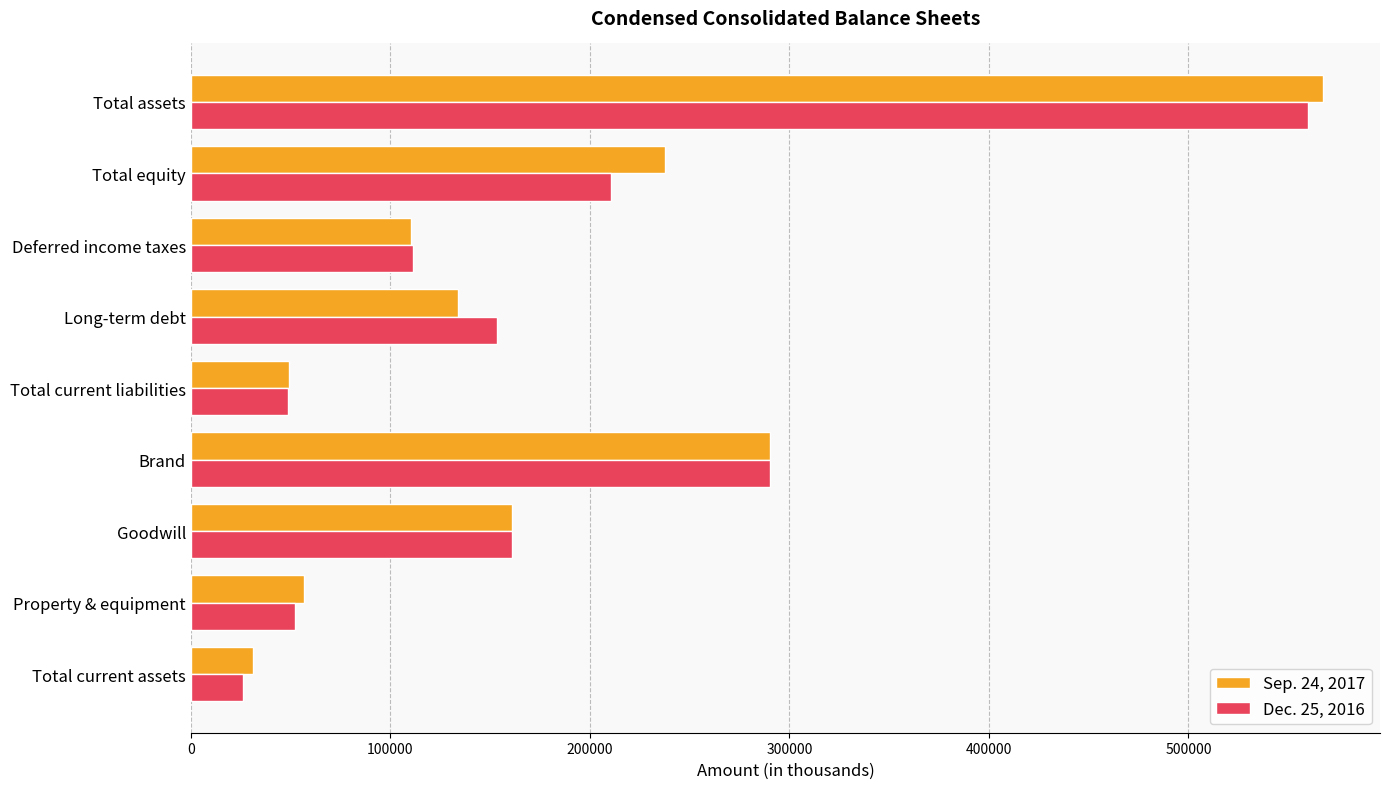

At which label is Dec. 25, 2016 closest to 292918?

Brand